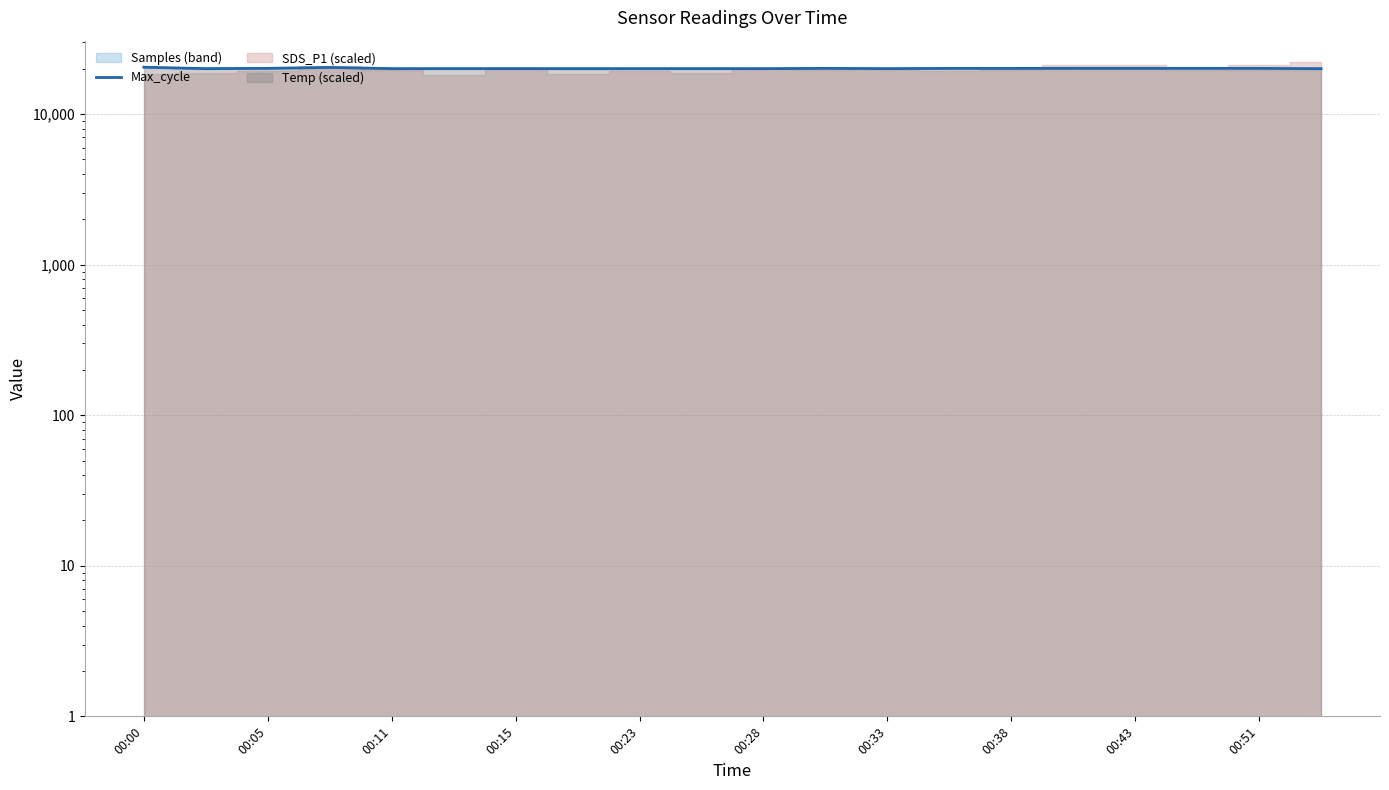

What is the sum of the values at 13 and 12?

40175